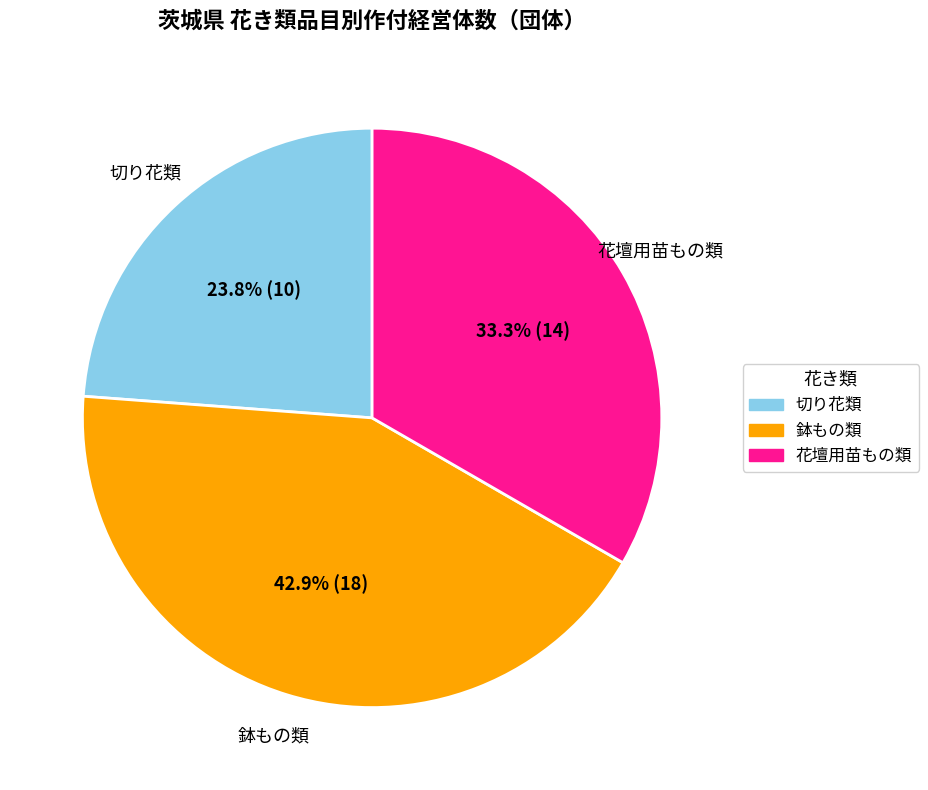

How many segments does this pie chart have?

3